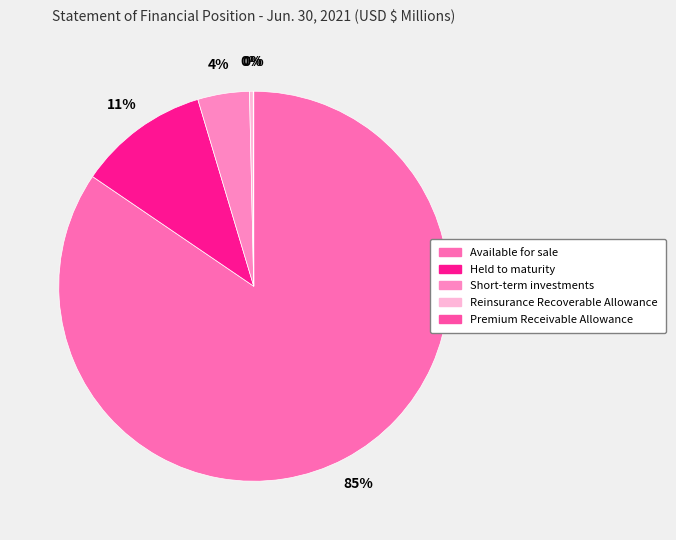

To the nearest percent, what is the average slice percentage?

20%